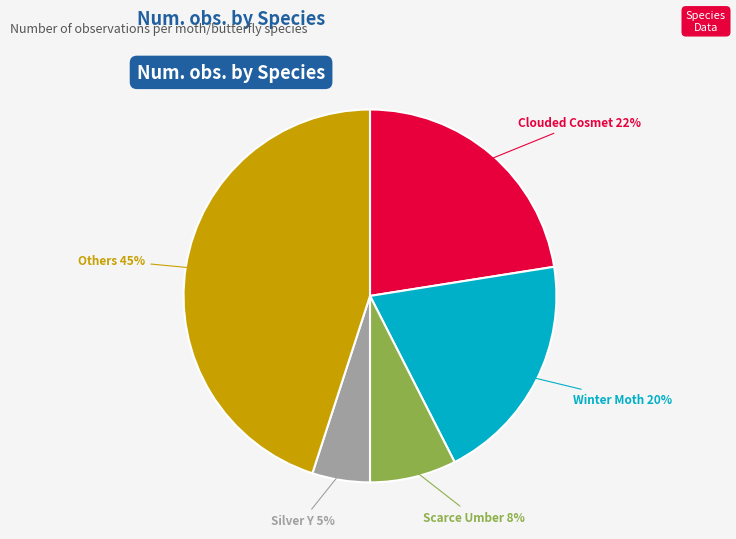

To the nearest percent, what is the average slice percentage?

20%